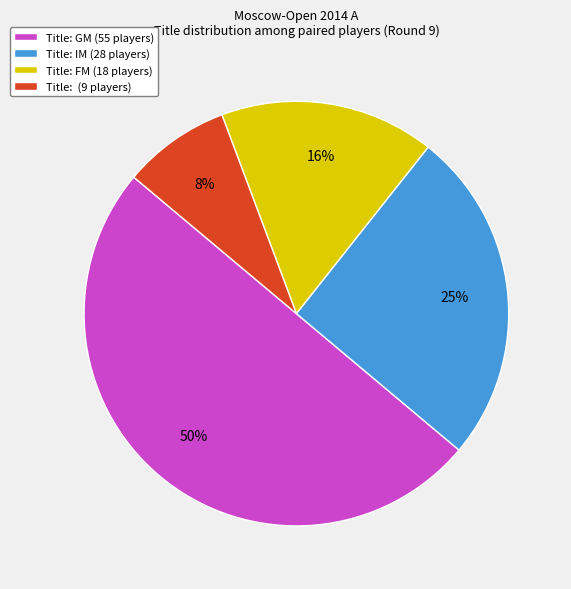

Approximately how many times larger is the value at Title: IM (28 players) compared to Title: GM (55 players)?

0.5